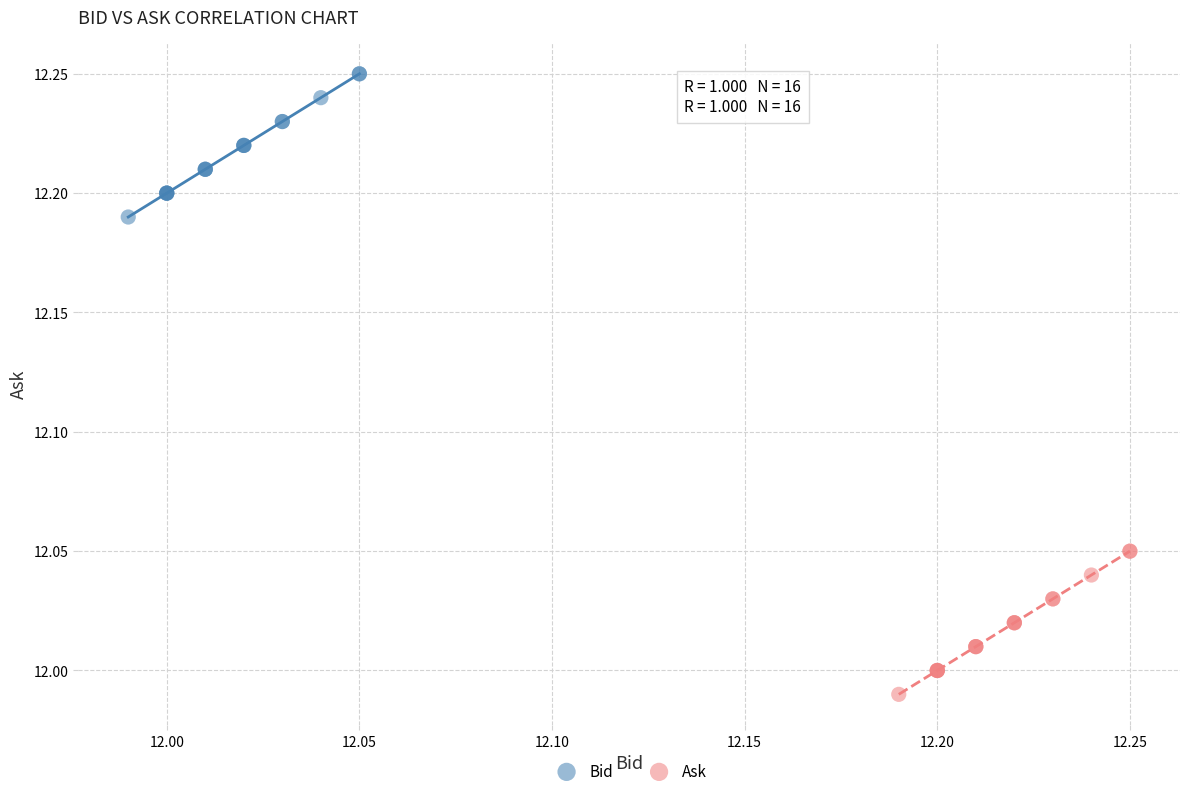

What are all the series names shown in the legend?

Bid, Ask